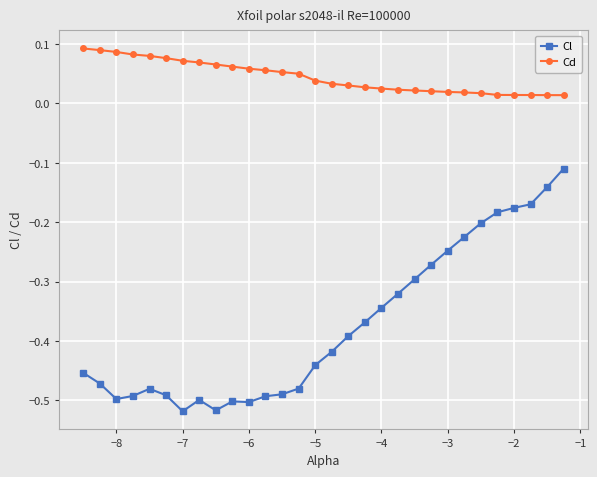

Which series has the largest range (max minus min)?

Cl